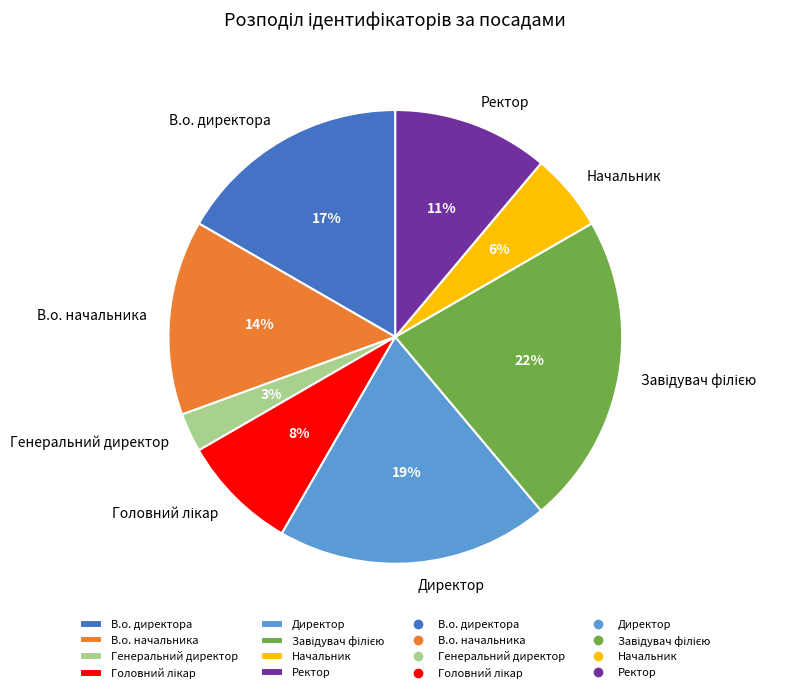

True or false: В.о. директора accounts for 5% of the total.

False